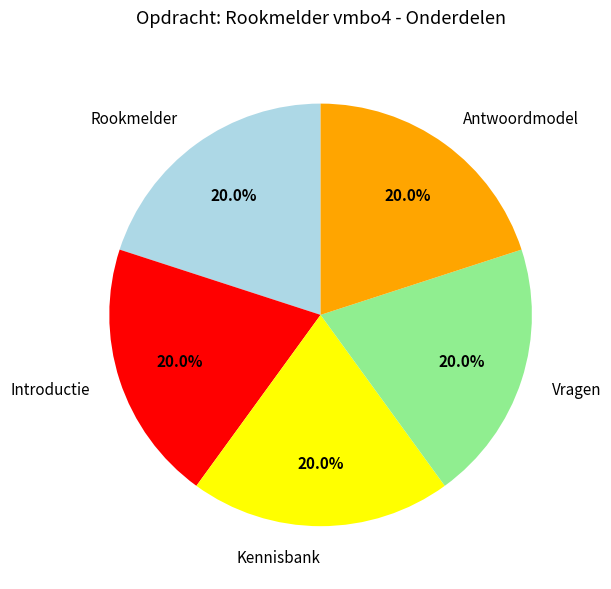

Is the sum of Kennisbank and Vragen greater than half?

No